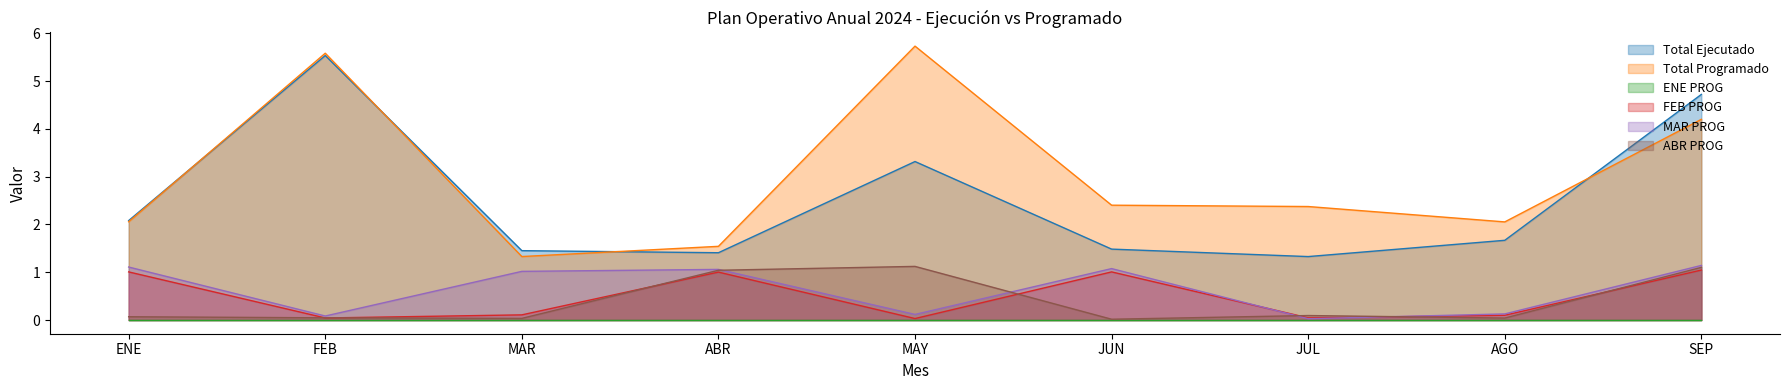

The Total Programado series shows 4.2 at SEP. True or false?

True